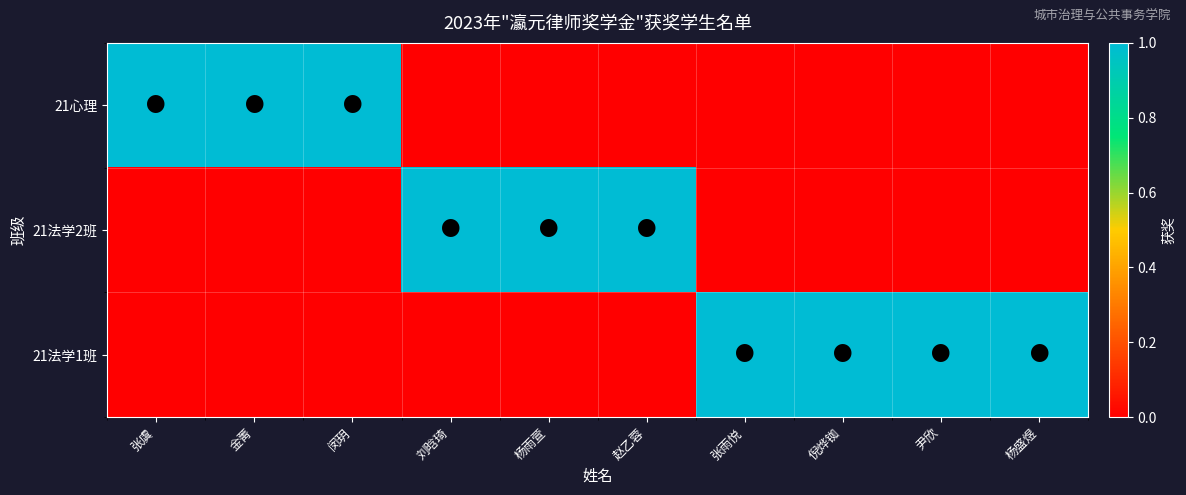

Count the number of categories in the chart.

10